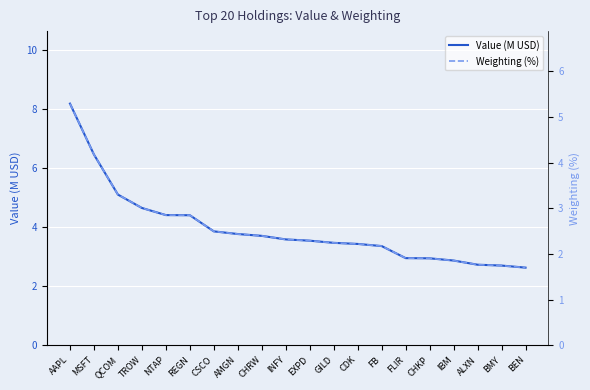

Is it true that Value (M USD) equals 3.5 at GILD?

True